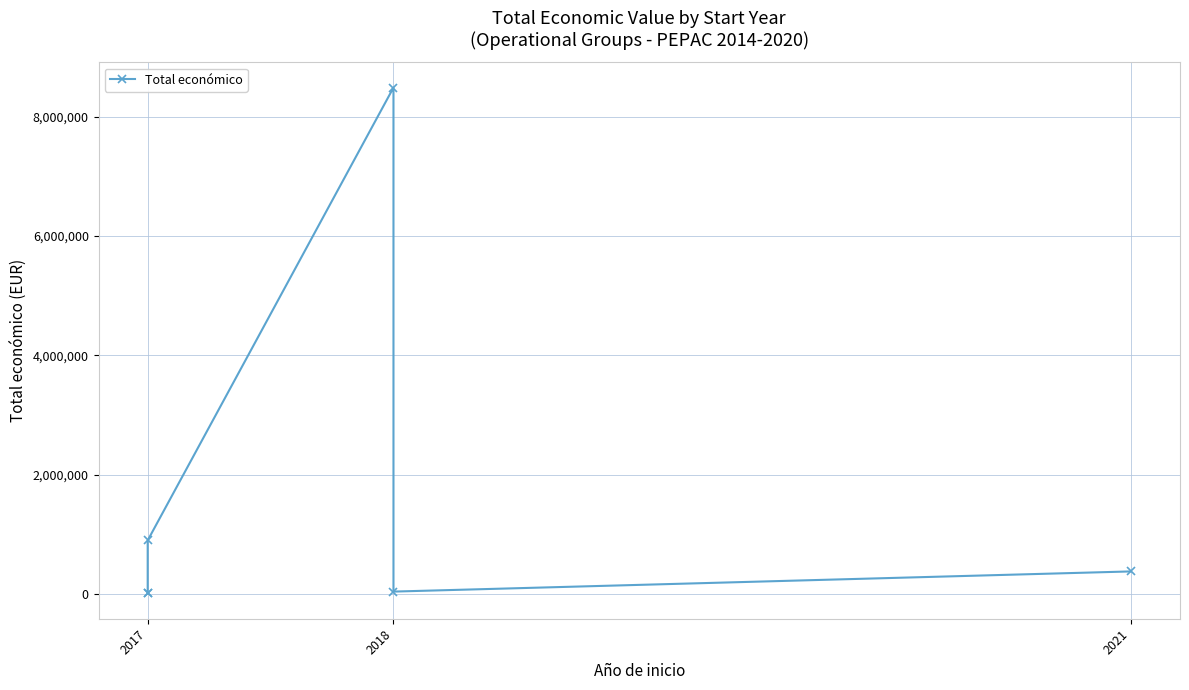

How many data points are less than 380777?

3